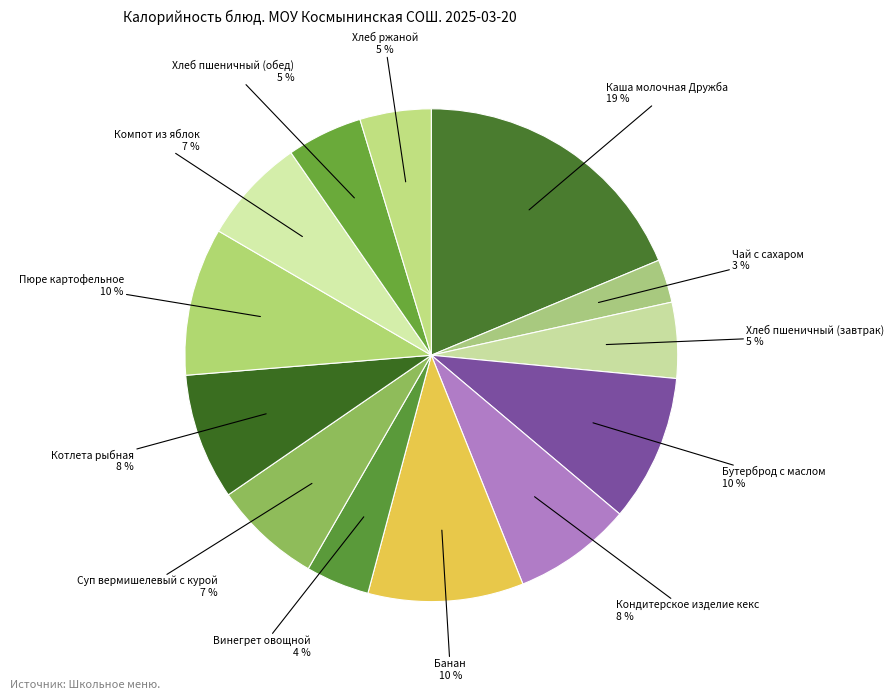

Between Хлеб пшеничный (завтрак) and Компот из яблок, which is larger?

Компот из яблок